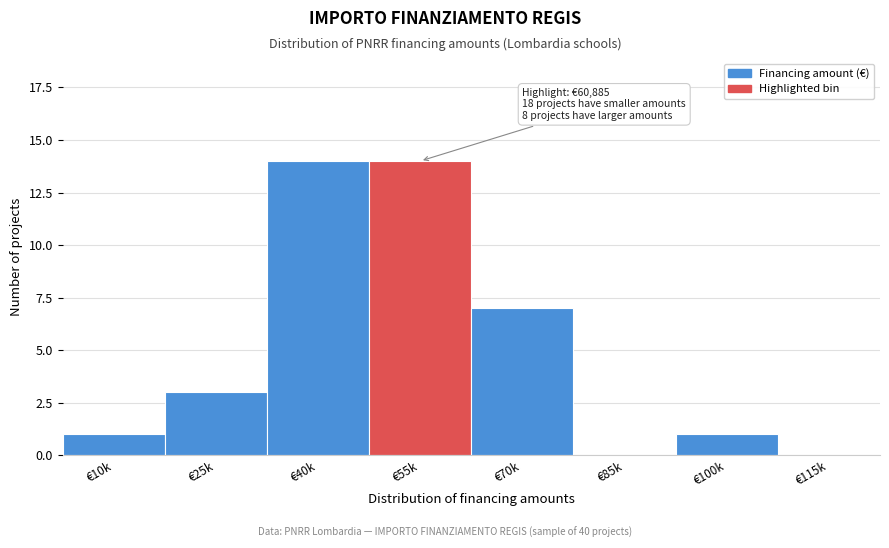

Reading right to left, extract all data points from this chart.

€115k=0	€100k=1	€85k=0	€70k=7	€55k=14	€40k=14	€25k=3	€10k=1